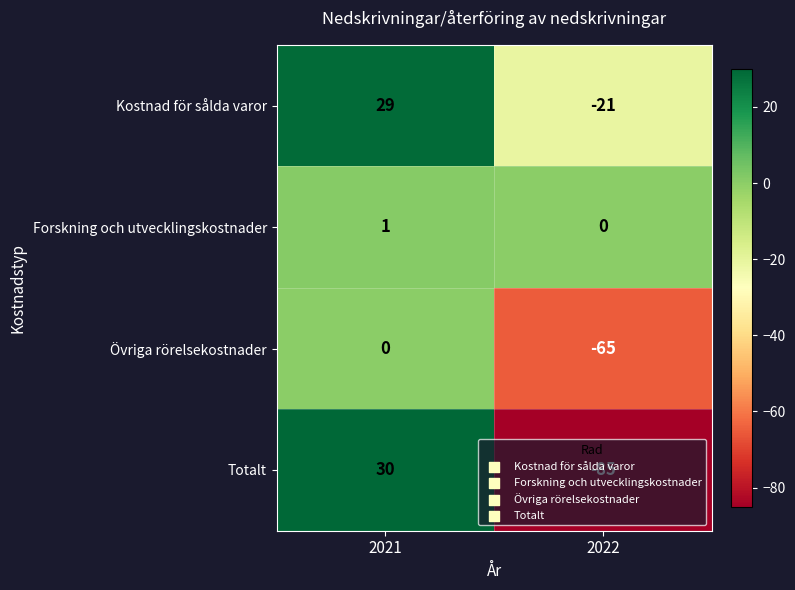

What is the sum of all Totalt values?

-55